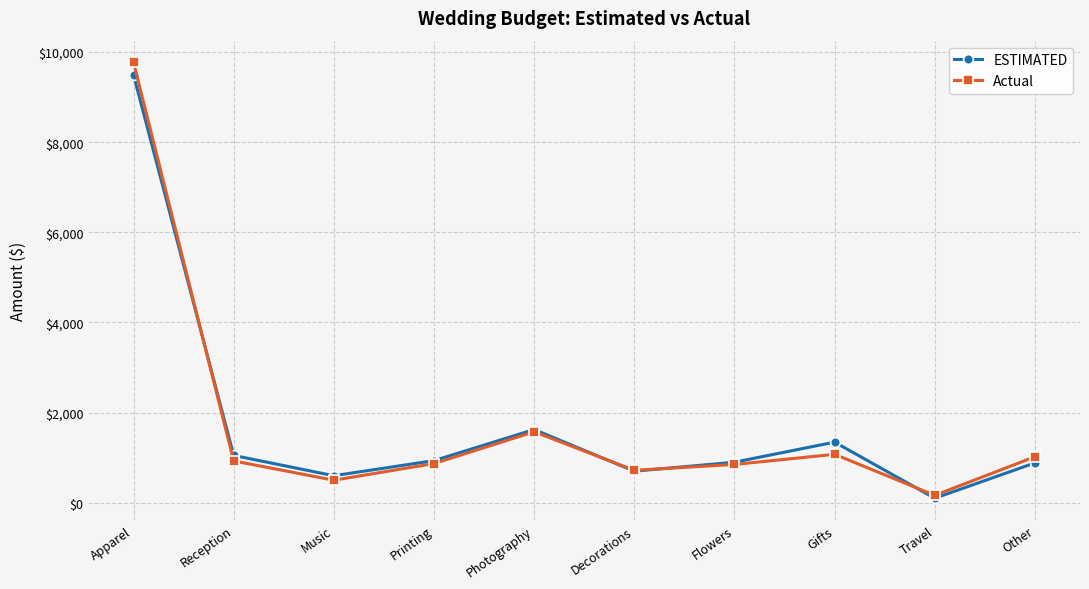

Is it true that Actual equals 1575 at Photography?

True